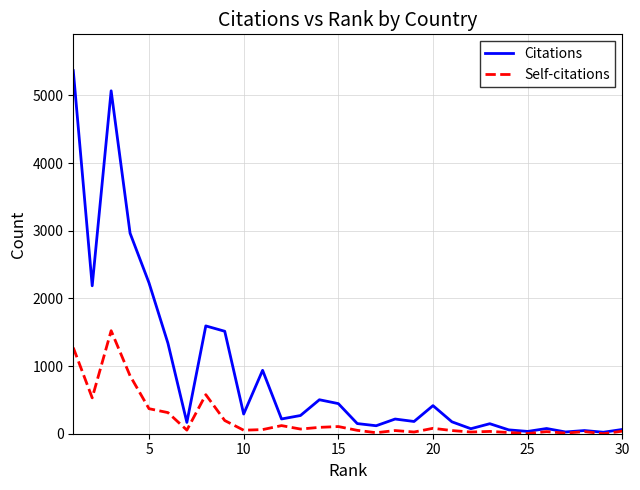

Which series has the largest total across all categories?

Citations